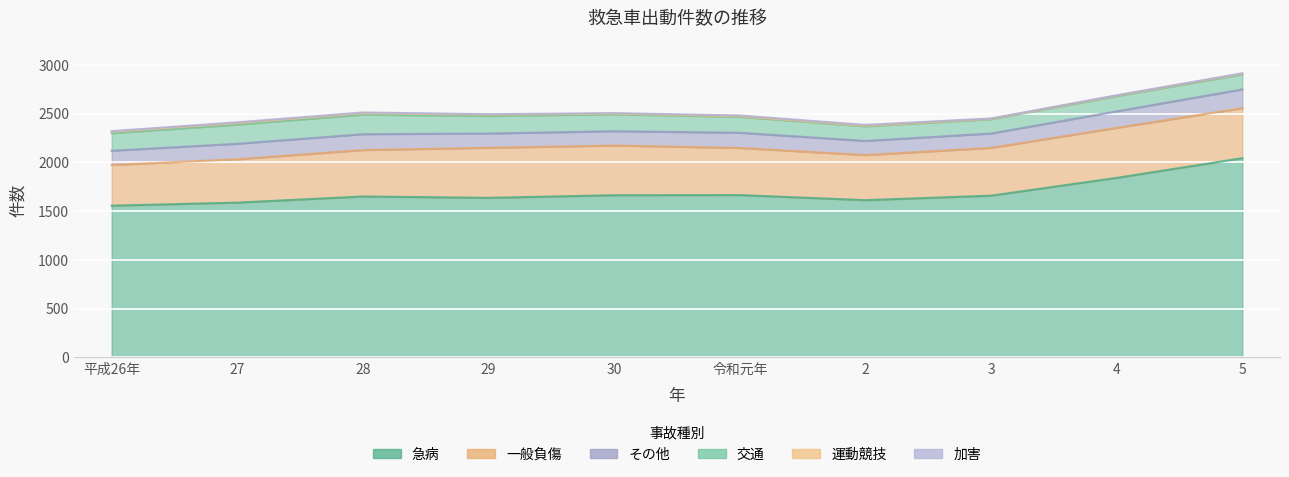

What is the difference between the 運動競技 values at 29 and 令和元年?

10